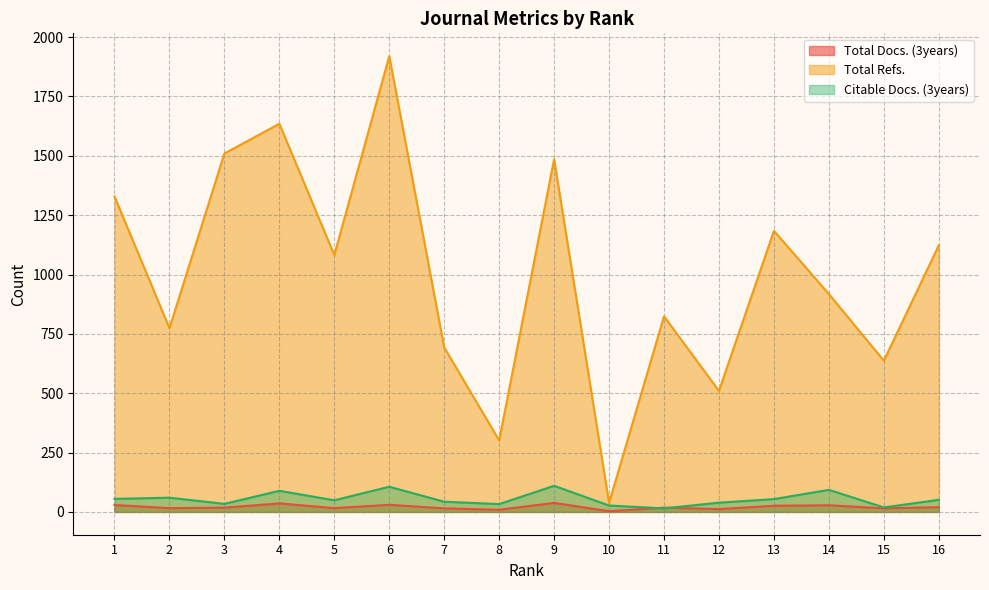

Reading right to left, extract all data points from this chart.

Total Docs. (3years): 20	15	28	26	12	18	3	38	9	15	30	16	36	18	16	29
Total Refs.: 1123	637	918	1184	510	824	38	1486	301	693	1920	1082	1635	1510	774	1329
Citable Docs. (3years): 51	19	93	54	39	15	27	110	33	43	106	49	89	34	60	55